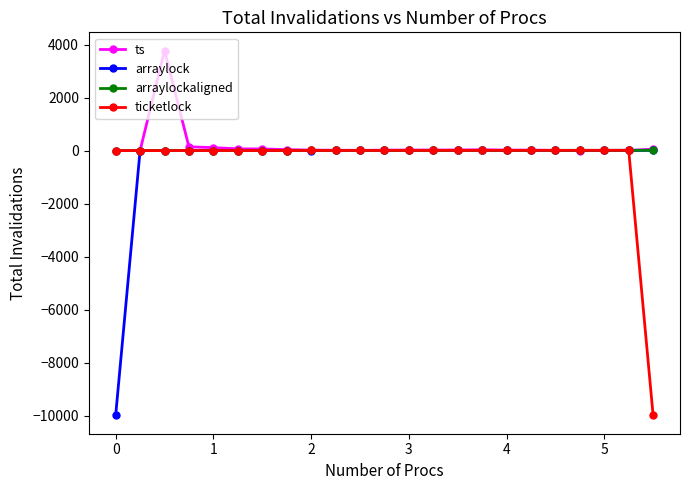

True or false: ts has more than 0 points higher than both neighbors.

True